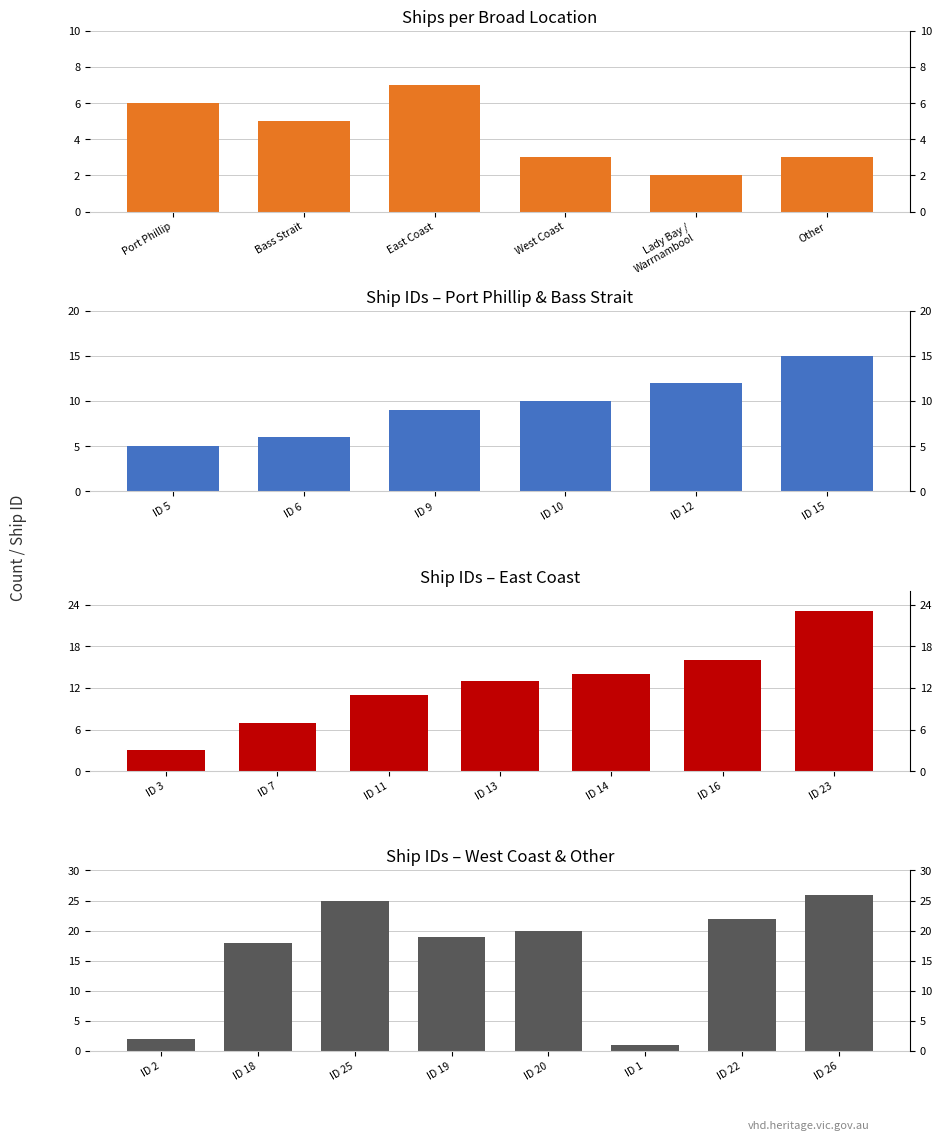

Rank the categories by value from lowest to highest.

Lady Bay / Warrnambool, West Coast, Other, Bass Strait, Port Phillip, East Coast